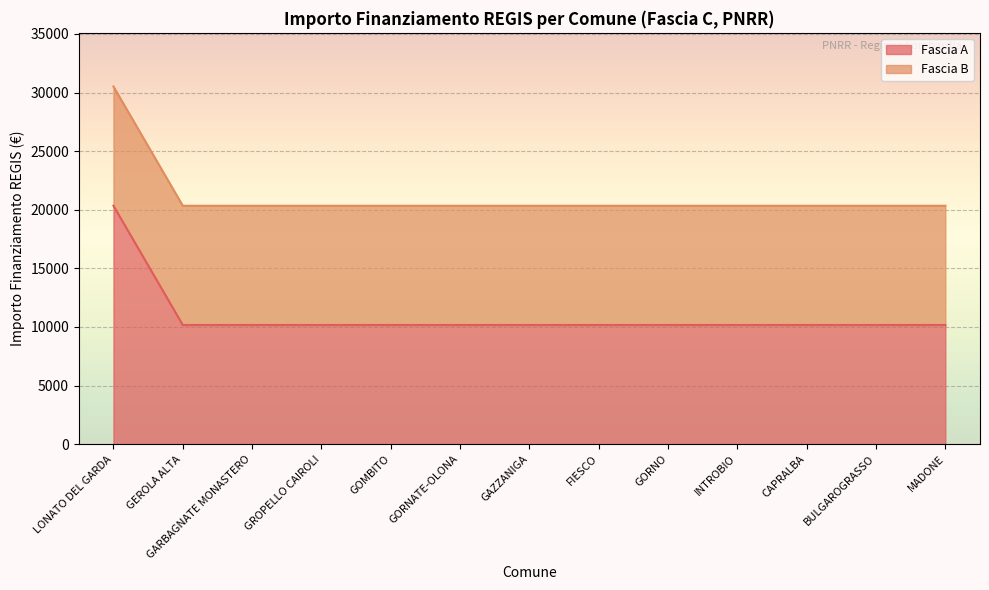

Does the chart display data point markers on the line(s)?

No